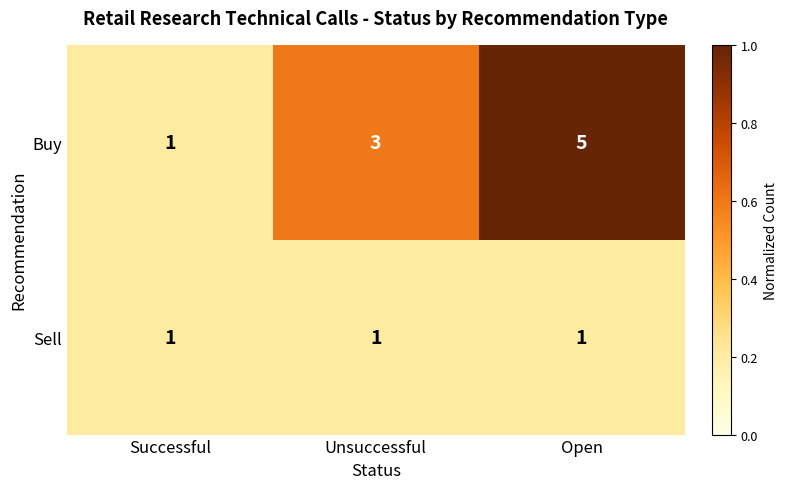

What is the sum of all Sell values?

3